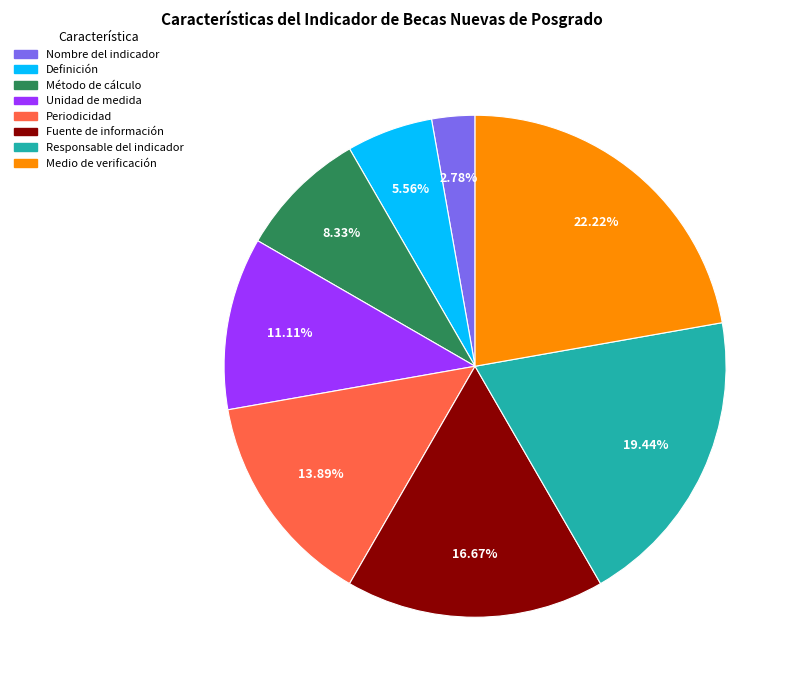

What percentage do Método de cálculo and Nombre del indicador together represent?

11.1%